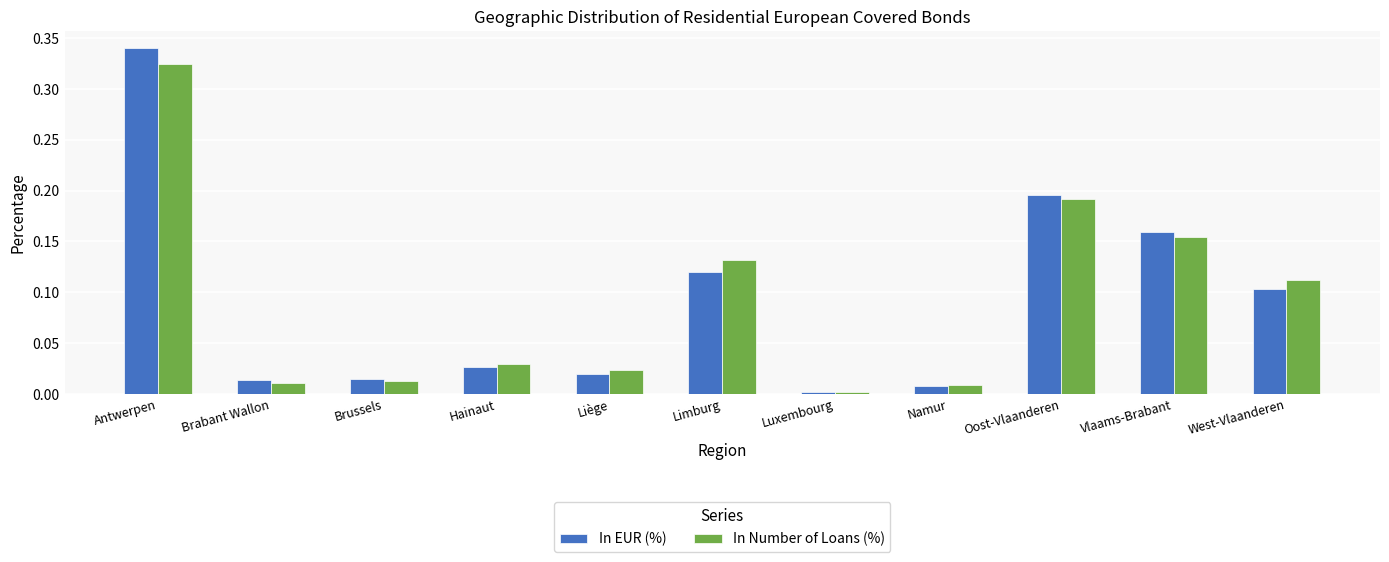

Is it true that In Number of Loans (%) equals 0.1 at West-Vlaanderen?

True